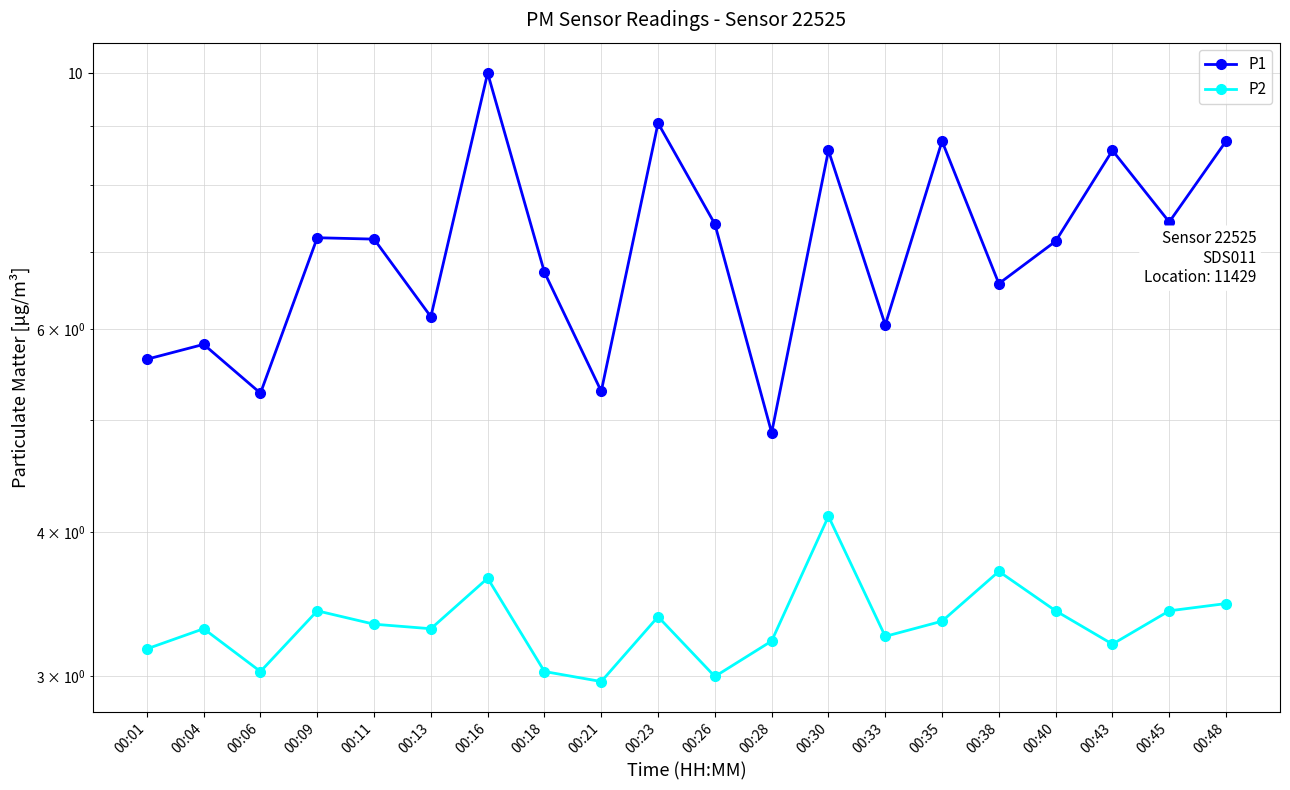

Which series has the widest spread of values?

P1